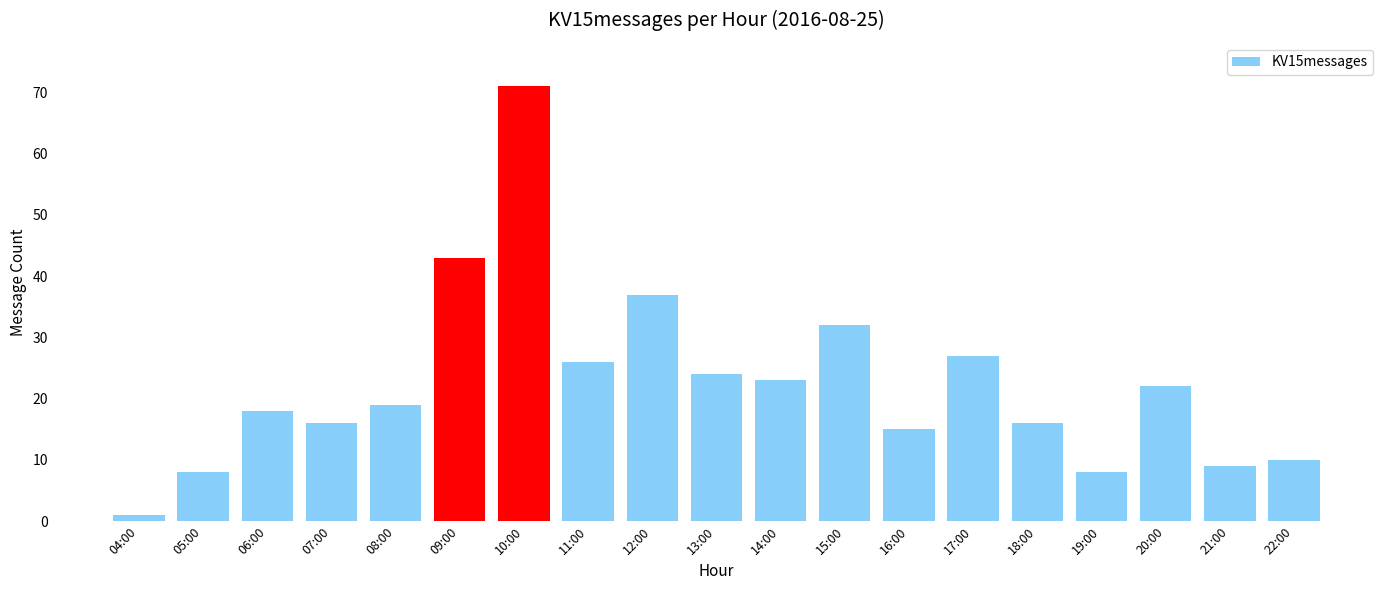

Which category has the lowest value across all series?

04:00